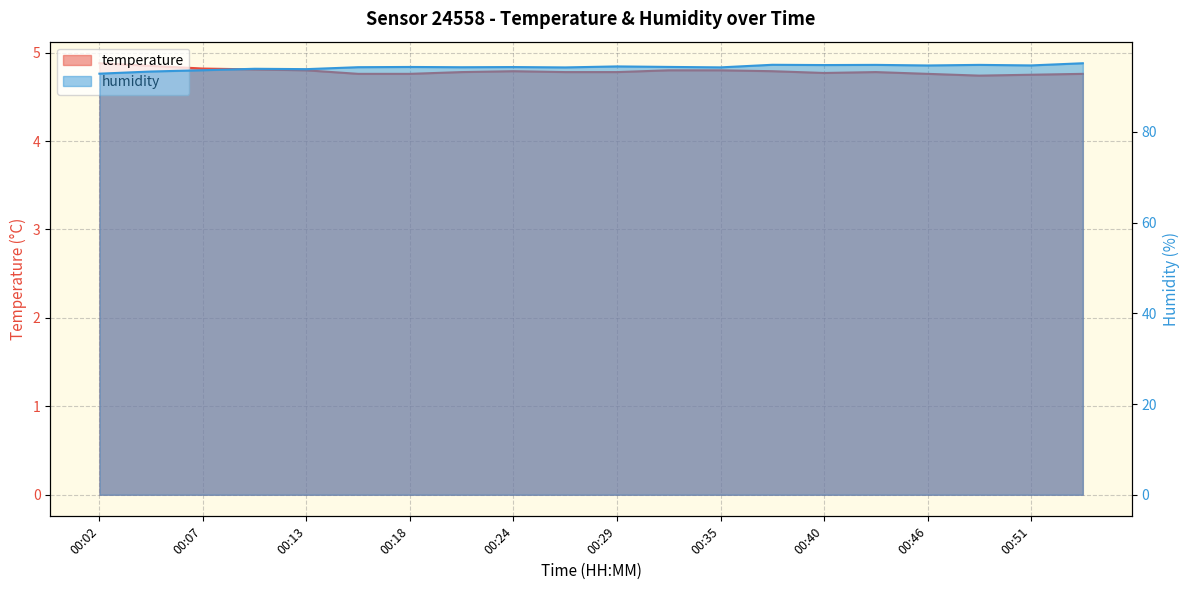

Is it true that humidity equals 94.8 at 00:43?

True